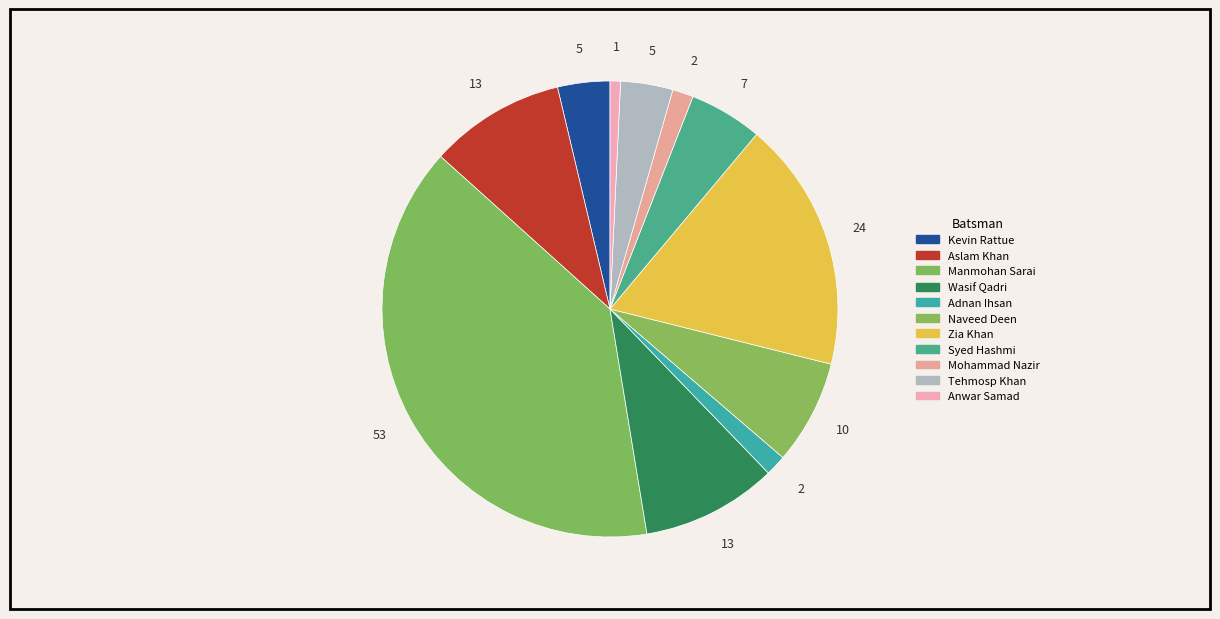

How many segments does this pie chart have?

11